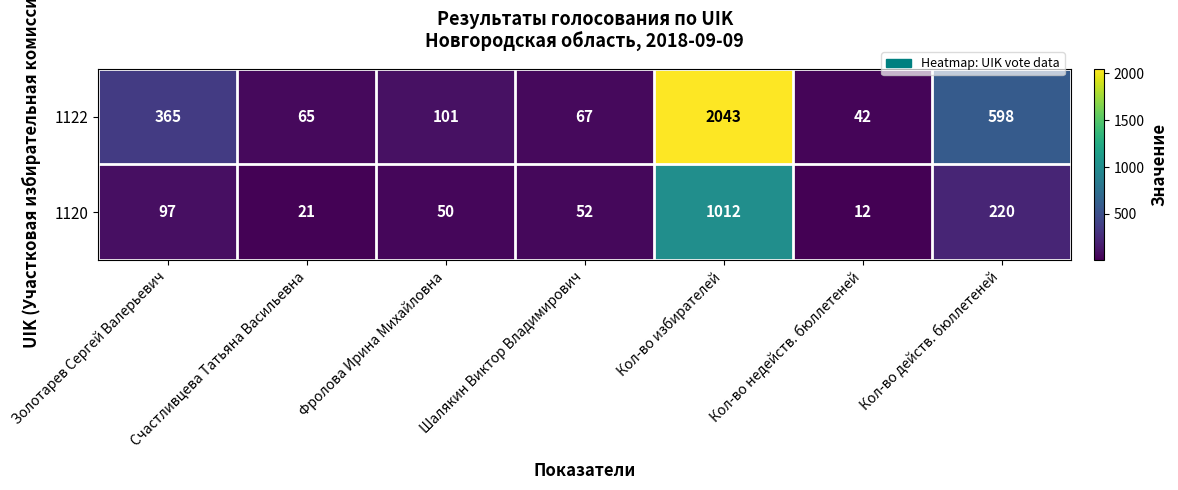

Which series has the widest spread of values?

1122